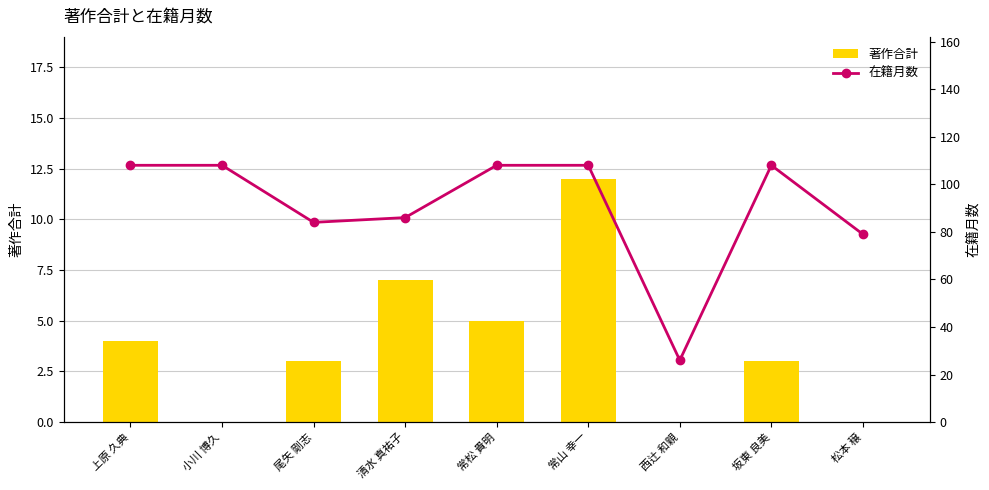

Does the chart contain stacked bars?

No